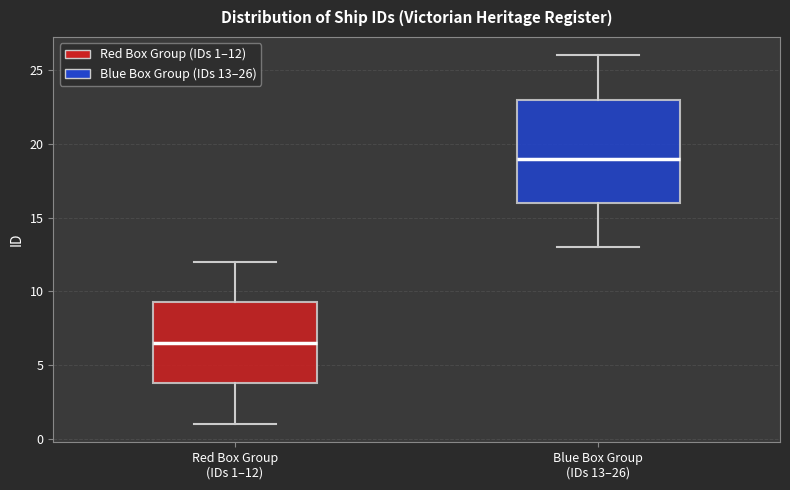

Reading left to right, transcribe this box plot: for each box, give where its median line is, the range the box spans, and where its two whiskers end, as read against the y-axis. The values are not printed on the chart, so give them approximately, as read against the axis.

Red Box Group (IDs 1–12): median 6.5, box 4.0 to 9.5, whiskers 1.0 to 12.0
Blue Box Group (IDs 13–26): median 19.0, box 16.0 to 23.0, whiskers 13.0 to 26.0